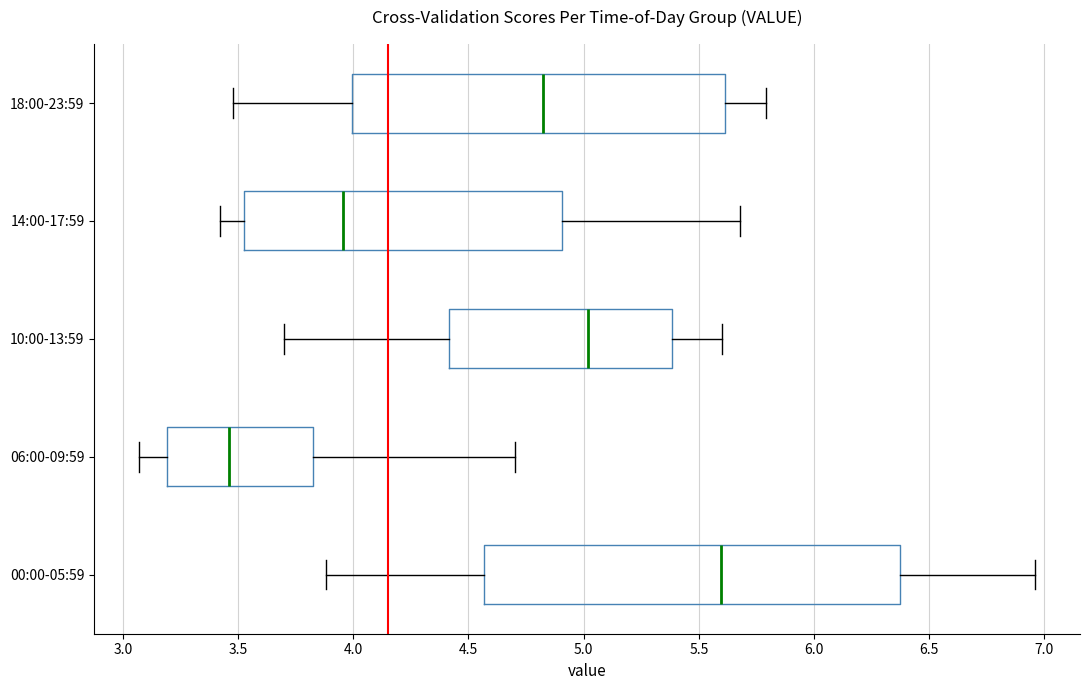

Where is the left edge of the box for 18:00-23:59 on the x-axis? The values are not printed on the chart, so give them approximately, as read against the axis.

4.00